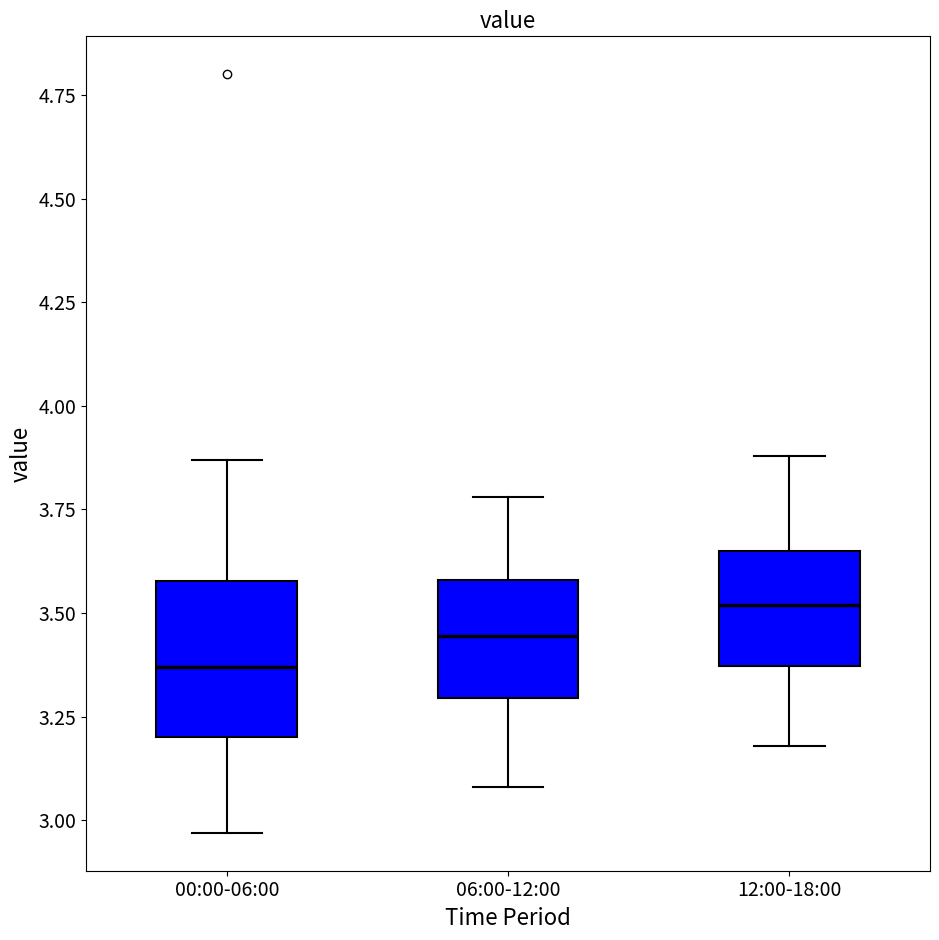

Reading left to right, read every box against the y-axis: the position of its median line, the range the box covers, and the ends of its whiskers. The values are not printed on the chart, so give them approximately, as read against the axis.

00:00-06:00: median 3.35, box 3.20 to 3.60, whiskers 2.95 to 3.85
06:00-12:00: median 3.45, box 3.30 to 3.60, whiskers 3.10 to 3.80
12:00-18:00: median 3.50, box 3.35 to 3.65, whiskers 3.20 to 3.90